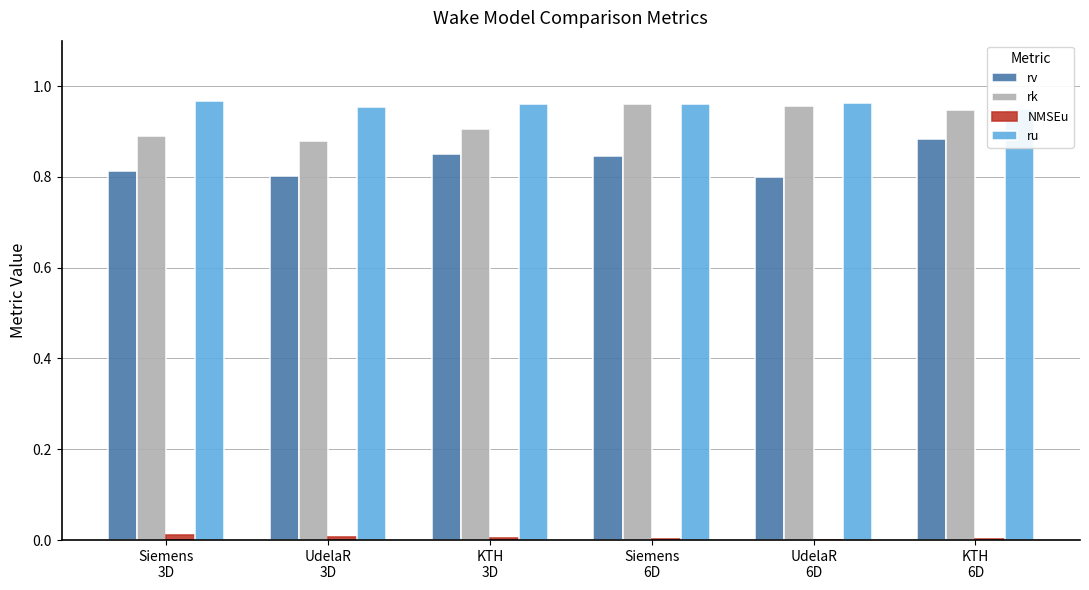

At which category is the sum across all series the highest?

KTH
6D